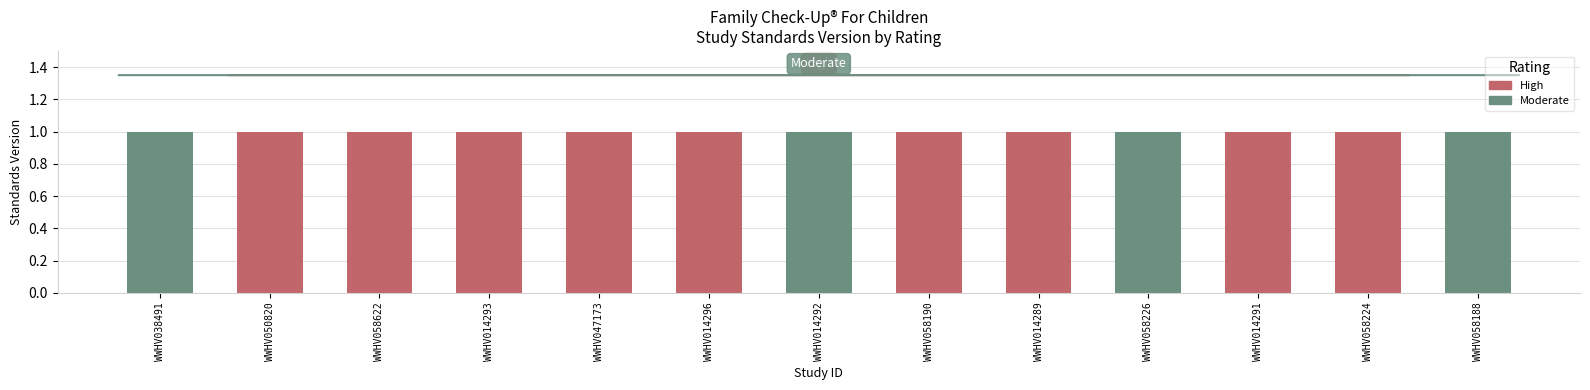

How many data points in Moderate are above 0?

4